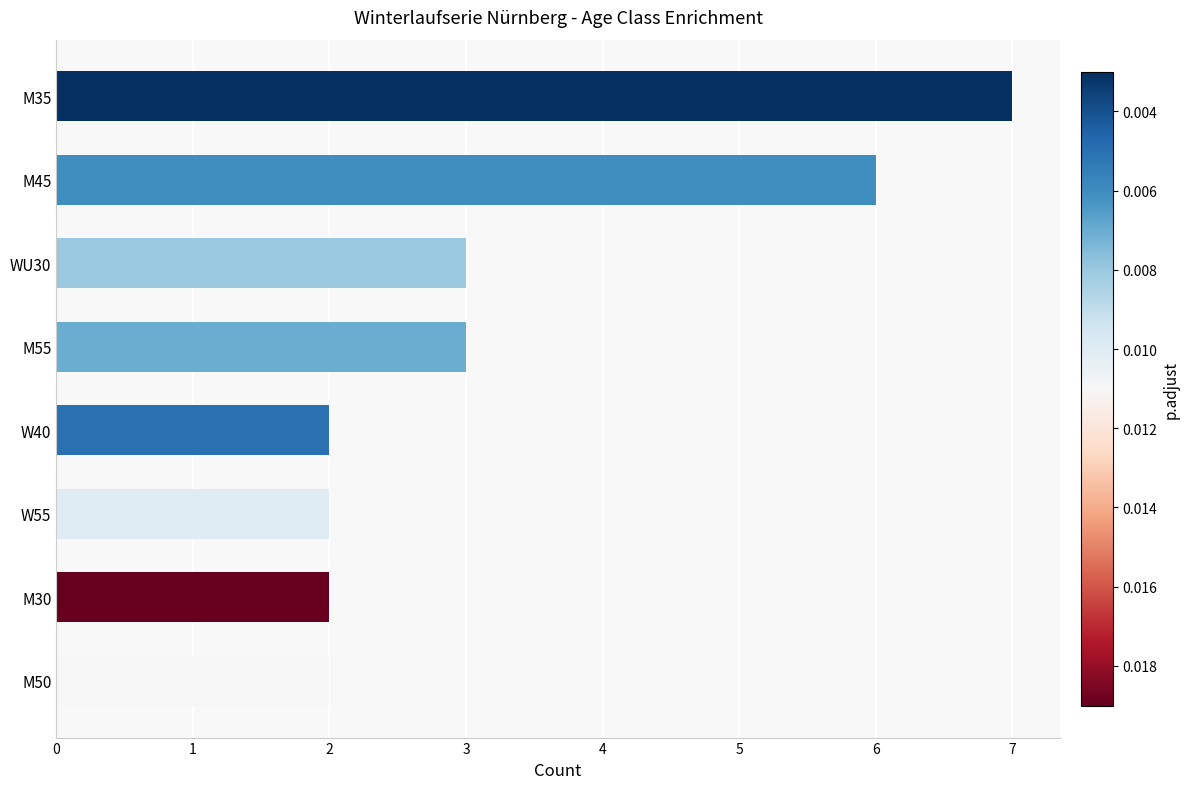

At which category does the chart reach its peak across all series?

M35